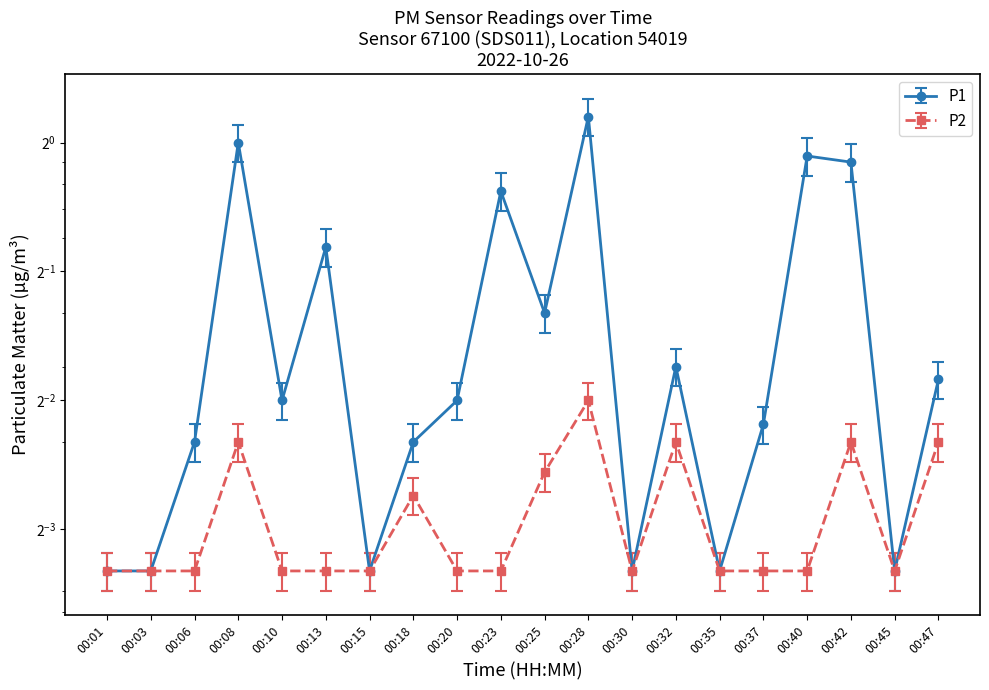

Read the P2 value at 00:06.

0.1